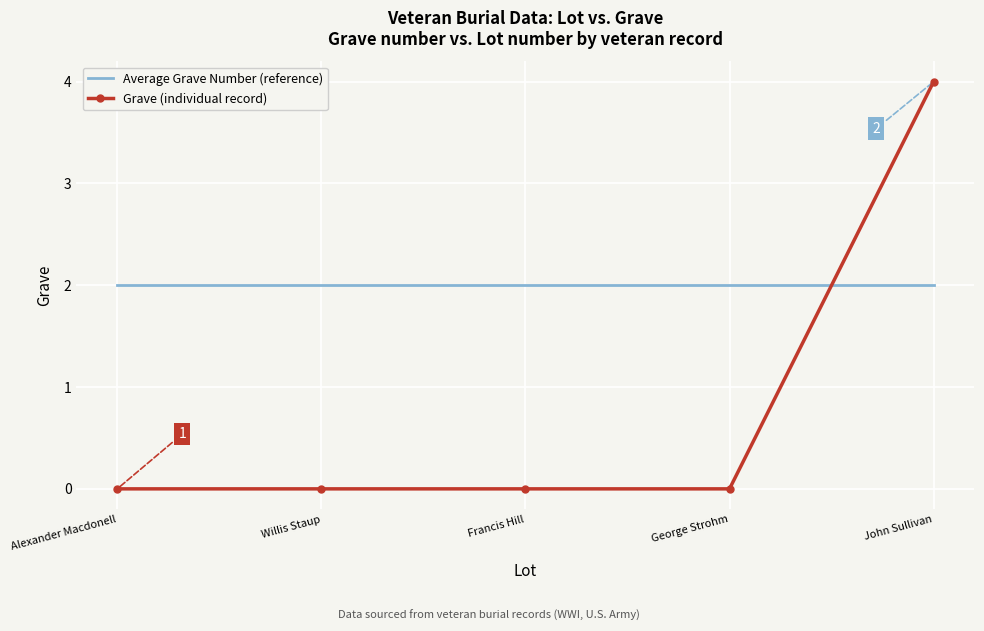

What position from the left is George Strohm?

4